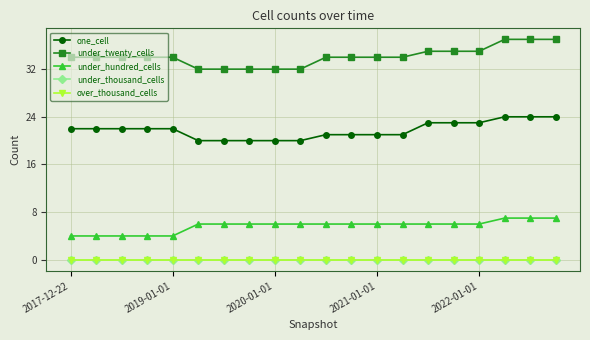

Is this an area chart (filled region under the line)?

No